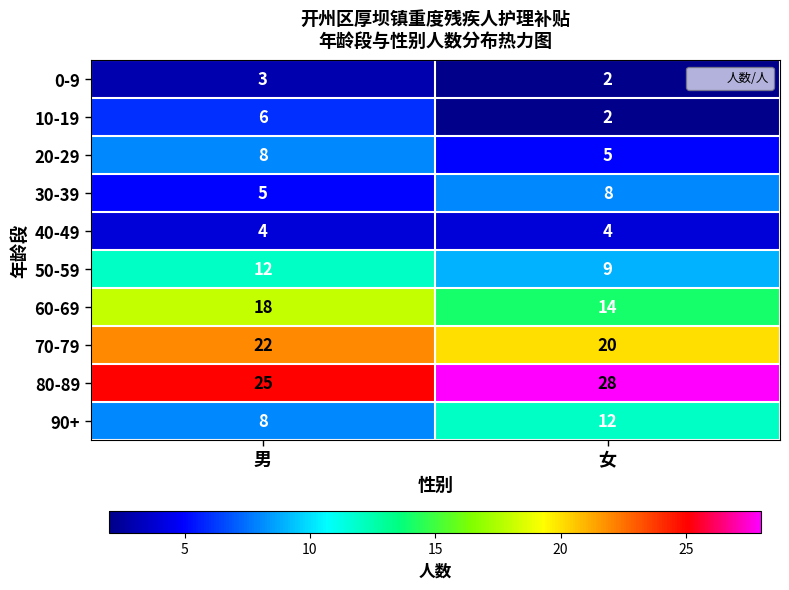

What is the difference between the highest and lowest values at 男?

22